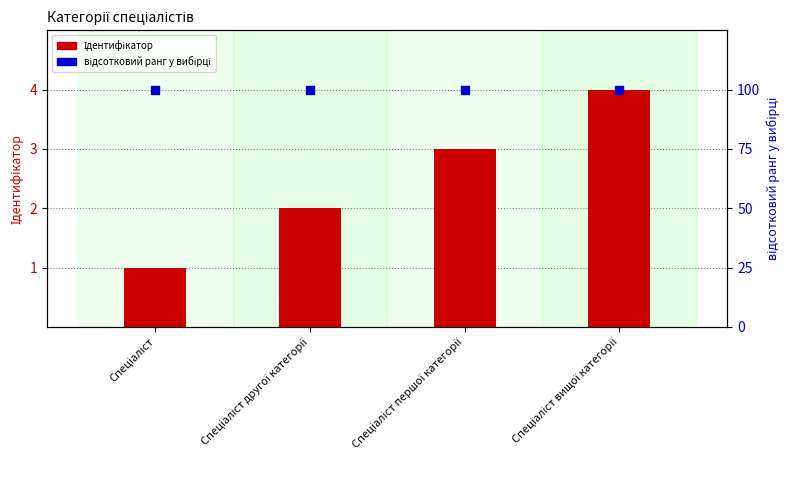

Which series has the largest total across all categories?

відсотковий ранг у вибірці